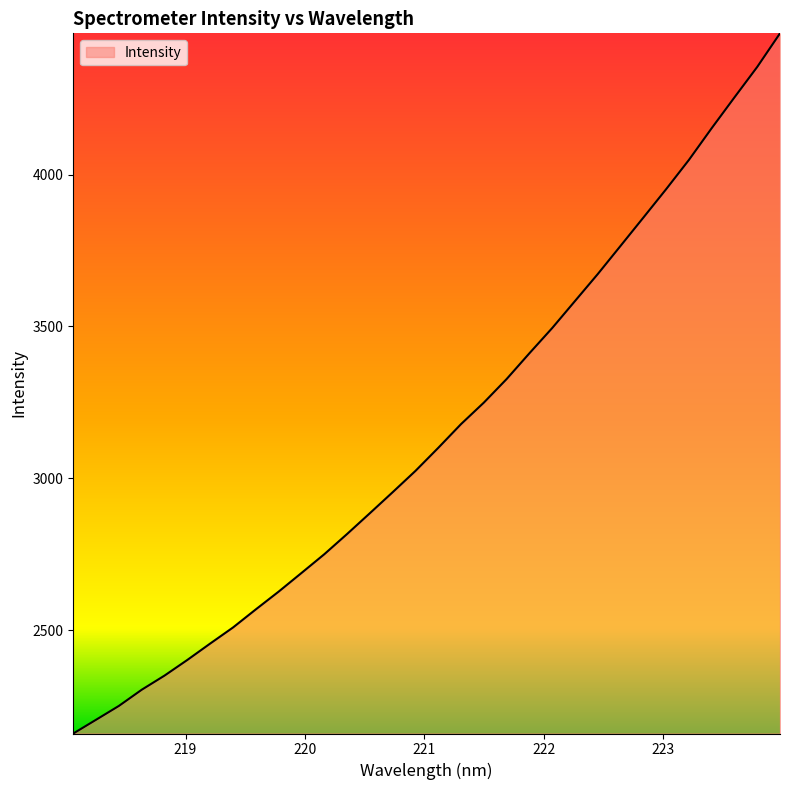

What is the difference between the maximum and minimum values?

2306.5